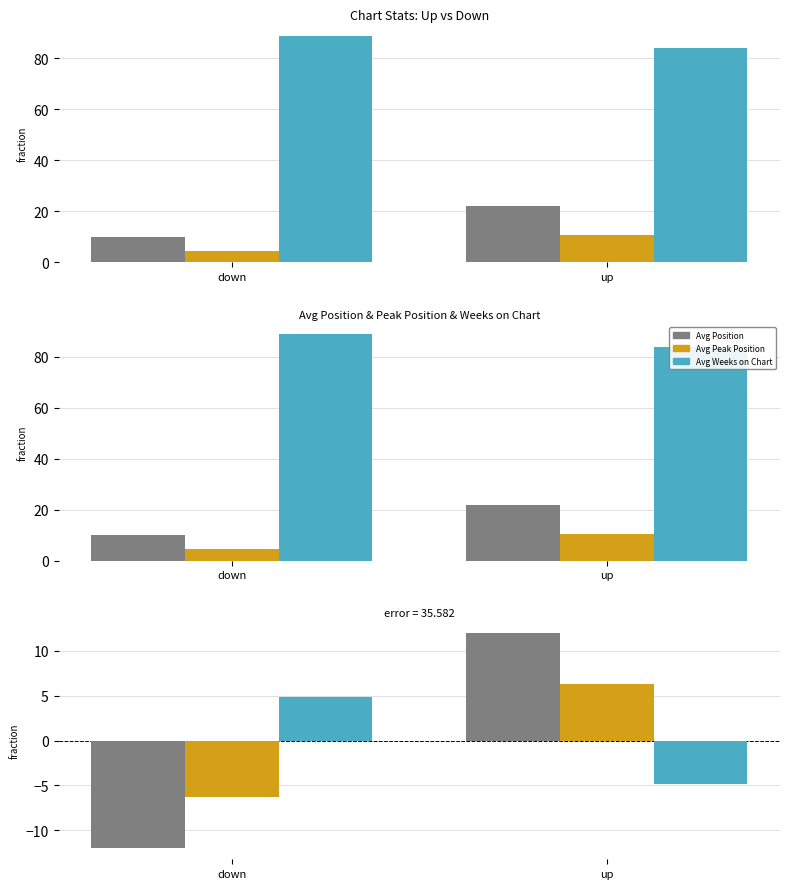

Is the value of Avg Peak Position at up greater than the value of Avg Position at up?

No